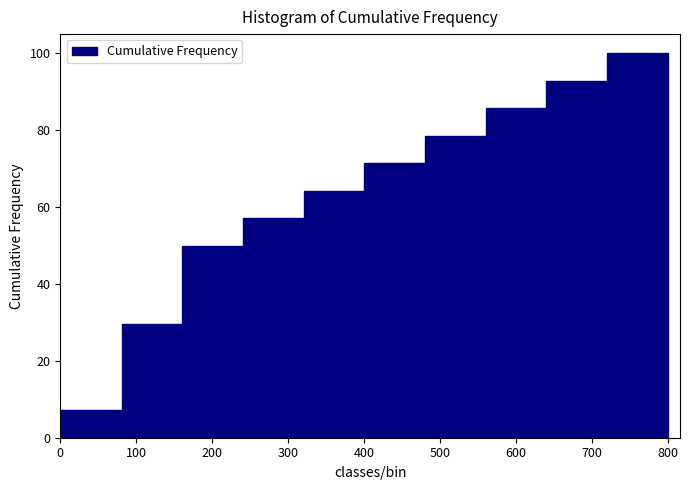

Reading left to right, list every bar in this chart as the range it spans on the x-axis followed by its height. Neither the bar edges nor the heights are printed on the chart, so give them approximately, as read against the axes.

0 to 80: 8
80 to 160: 30
160 to 240: 50
240 to 320: 58
320 to 400: 64
400 to 480: 72
480 to 560: 78
560 to 640: 86
640 to 720: 92
720 to 800: 100